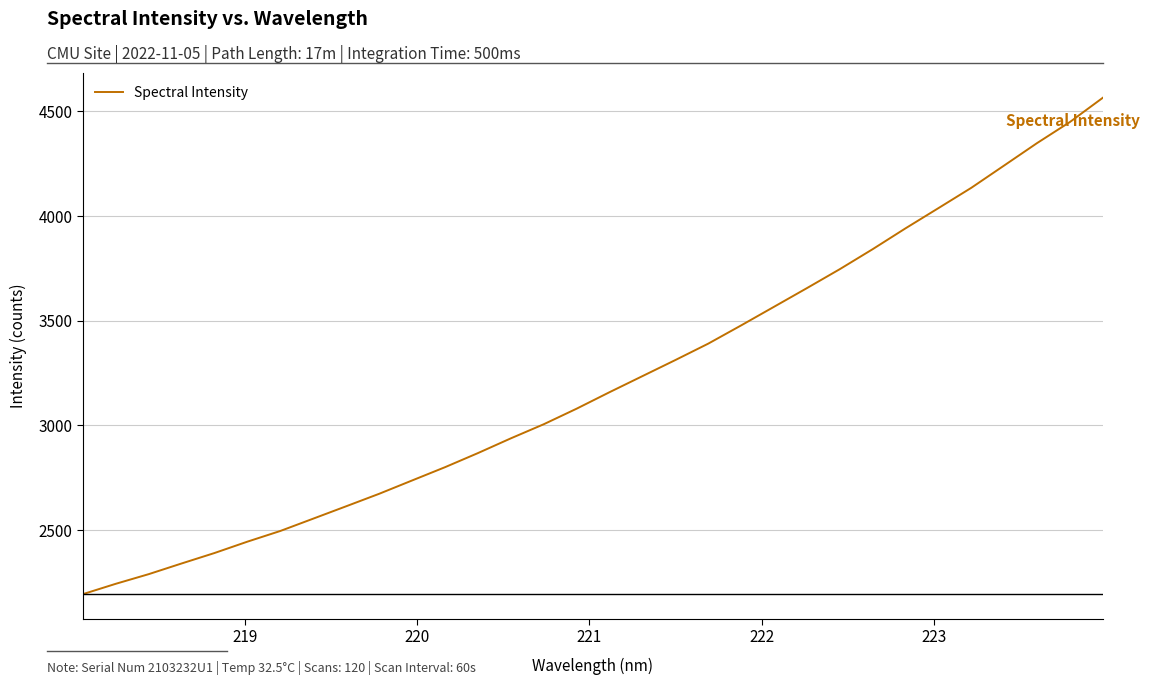

What is the difference between the maximum and minimum values?

2369.5